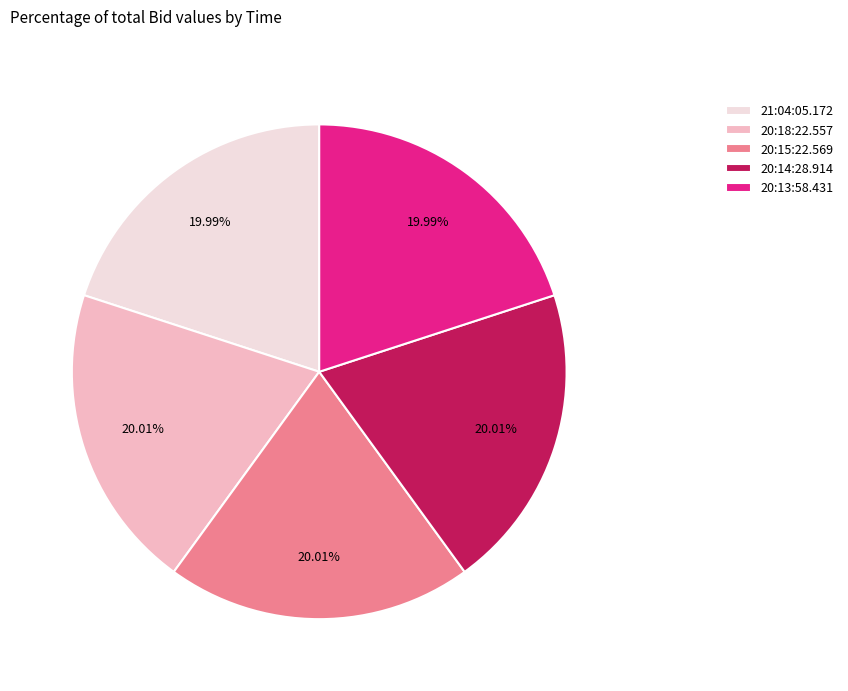

To the nearest percent, what percentage of the pie is 20:14:28.914?

20%